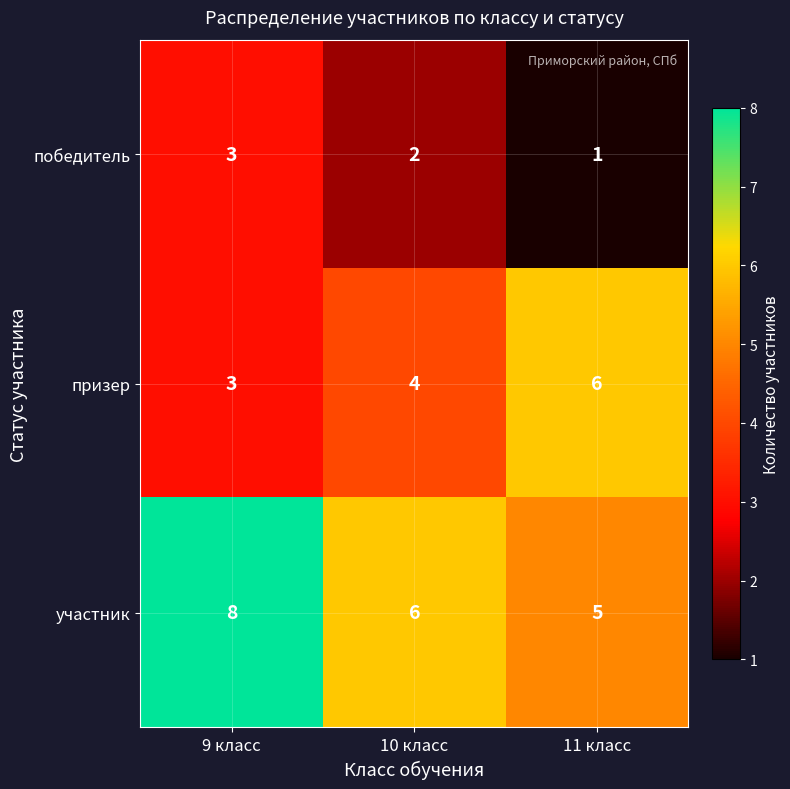

Where does the победитель series first go above 2?

9 класс